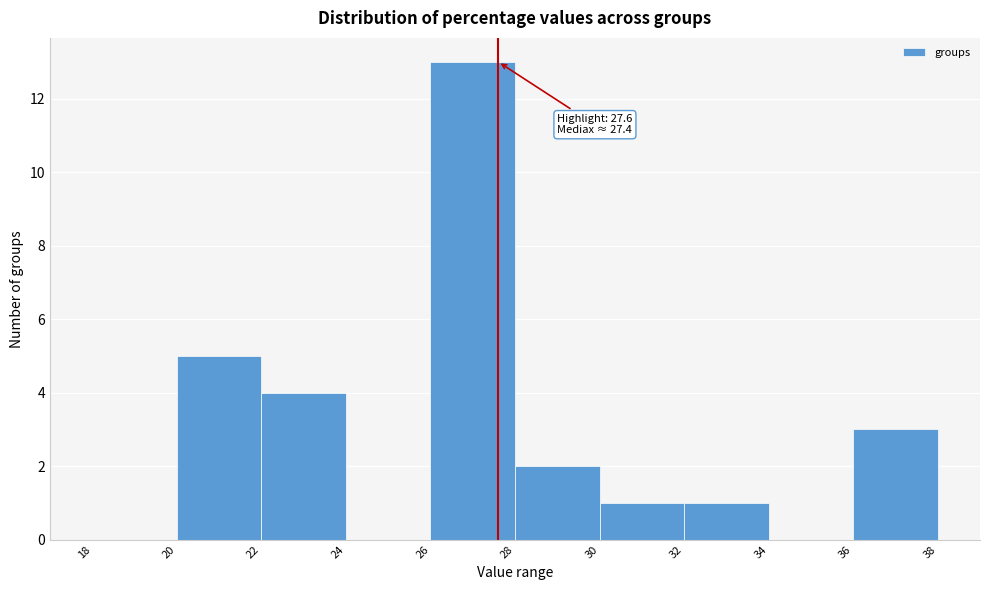

Which range on the x-axis has the tallest bar?

26 to 28